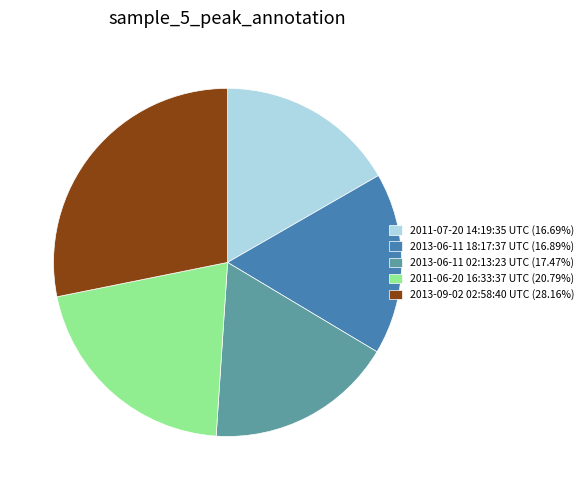

Approximately how many times larger is the value at 2011-07-20 14:19:35 UTC (16.69%) compared to 2013-09-02 02:58:40 UTC (28.16%)?

0.6